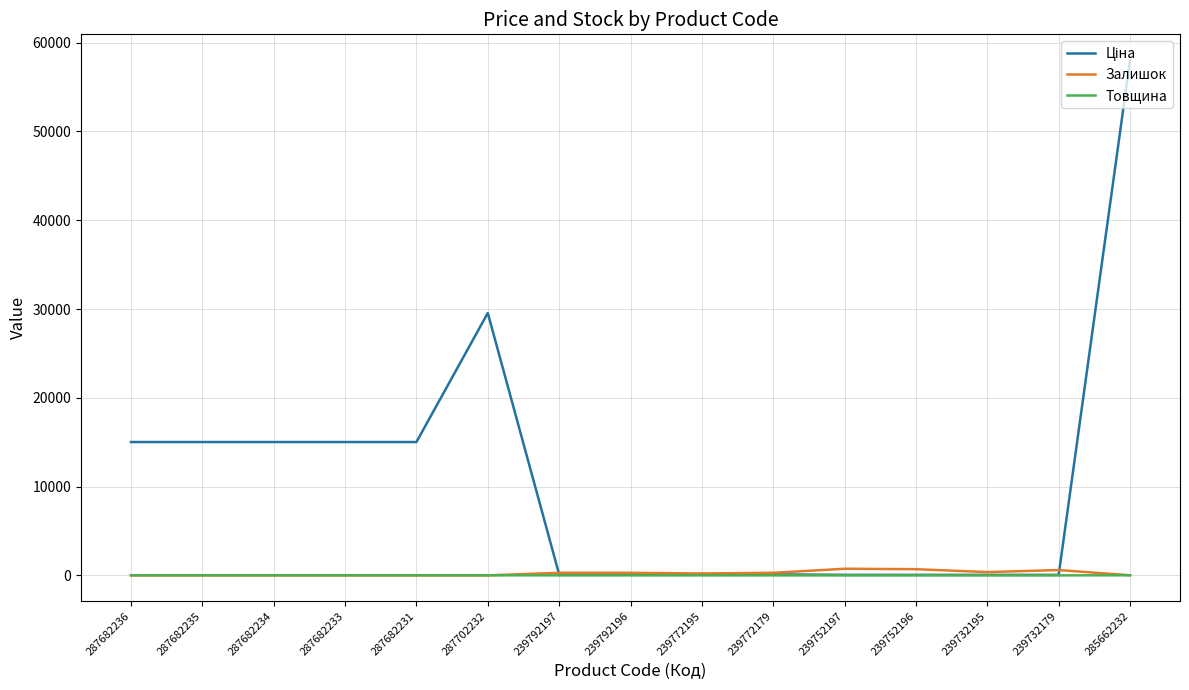

What is the spread (max minus min) of values at 287682233?

15019.2